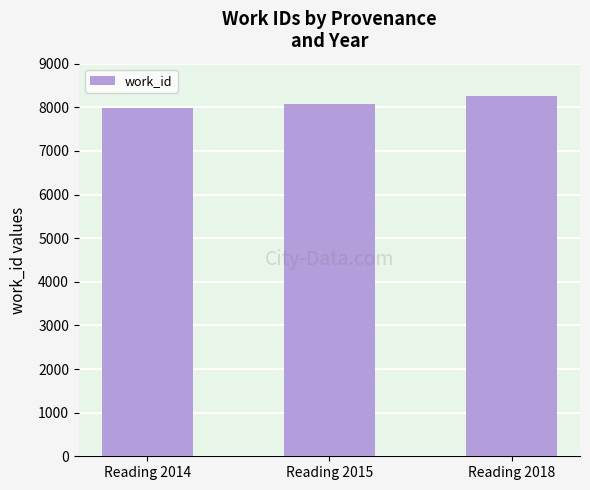

What is the greatest value displayed?

8248